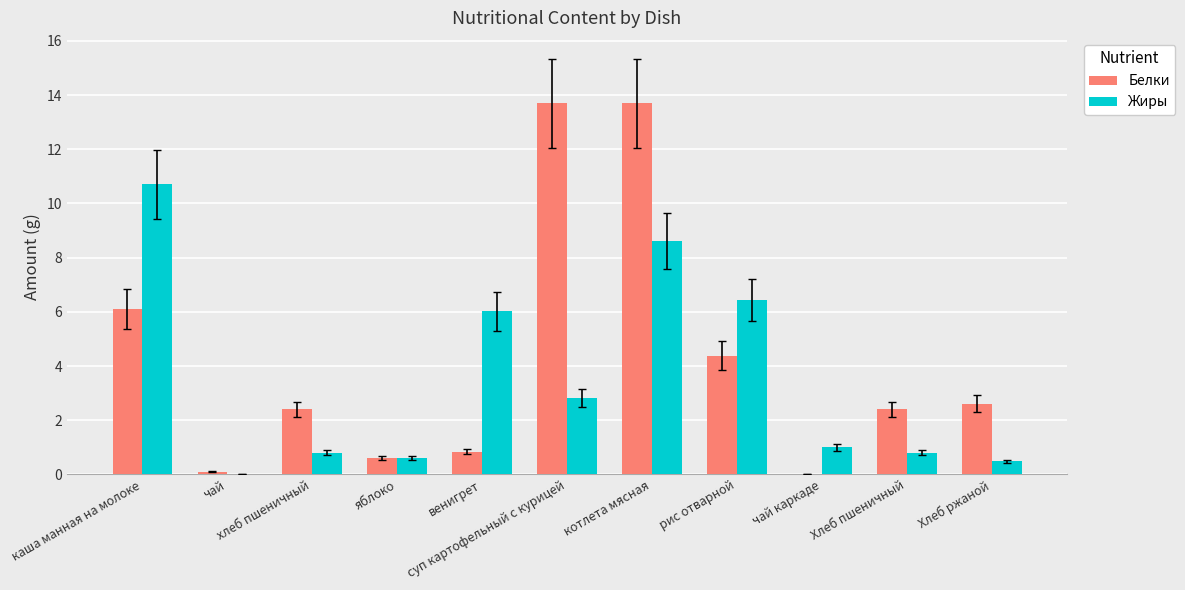

What is the greatest value displayed?

13.7